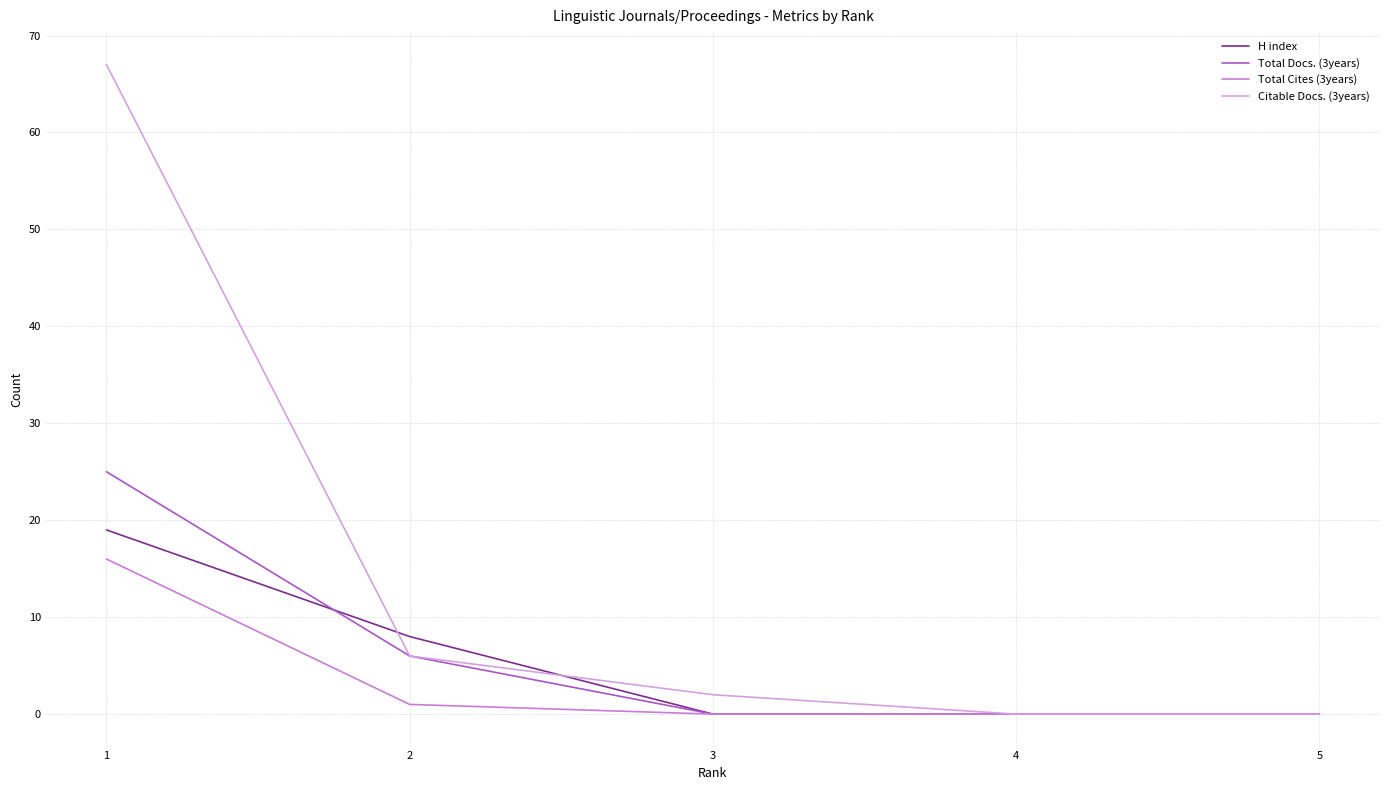

True or false: H index and Citable Docs. (3years) intersect in this chart.

True